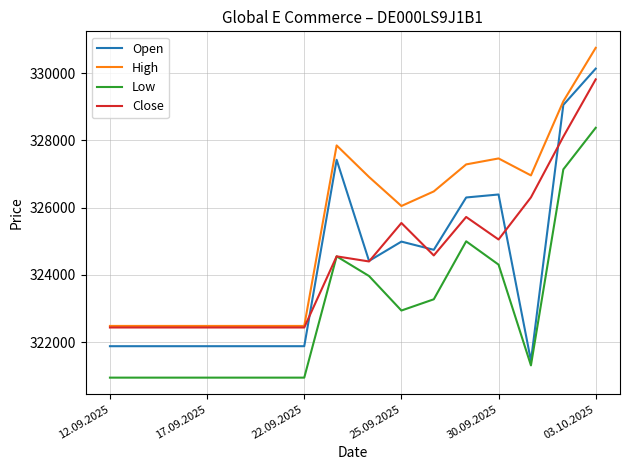

What is the minimum value for Close?

322440